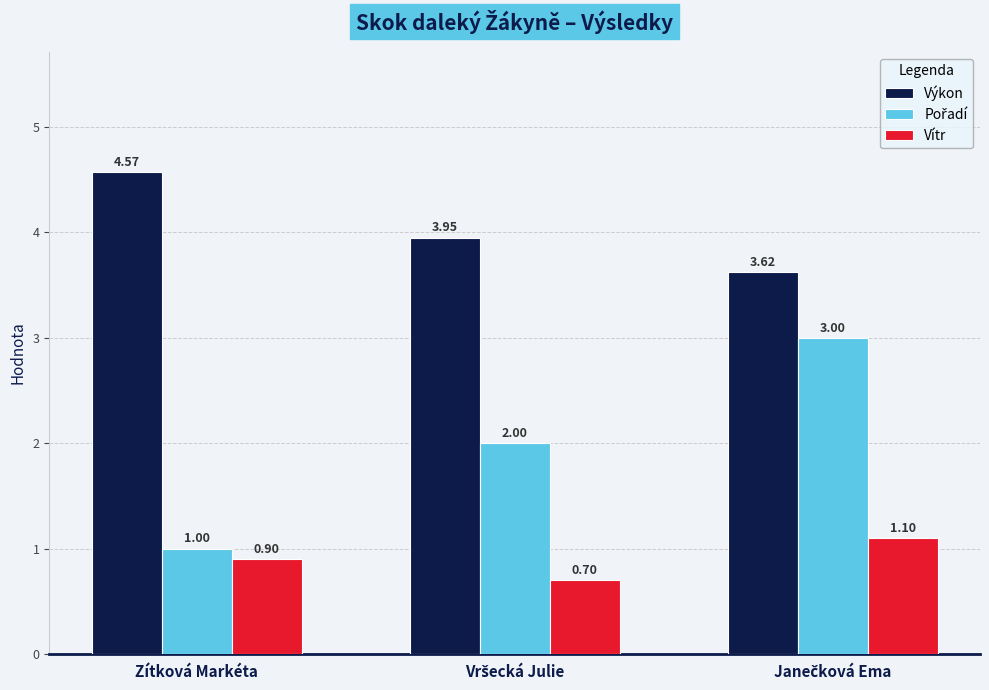

What is the sum of all Vítr values?

2.7